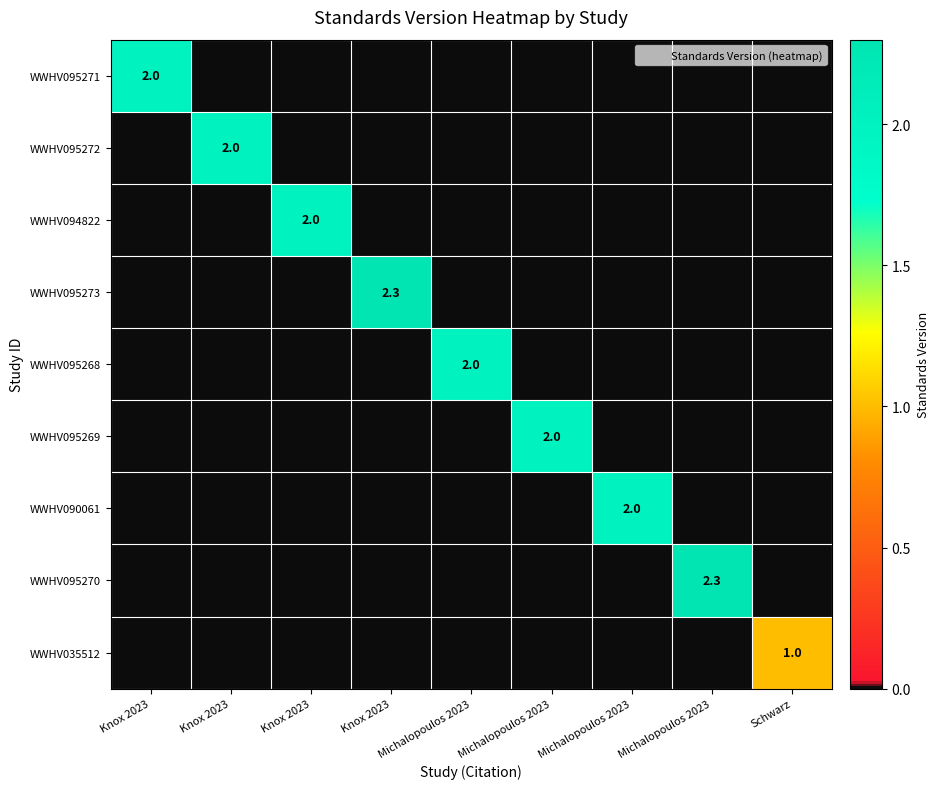

What is the sum of all WWHV035512 values?

1.0